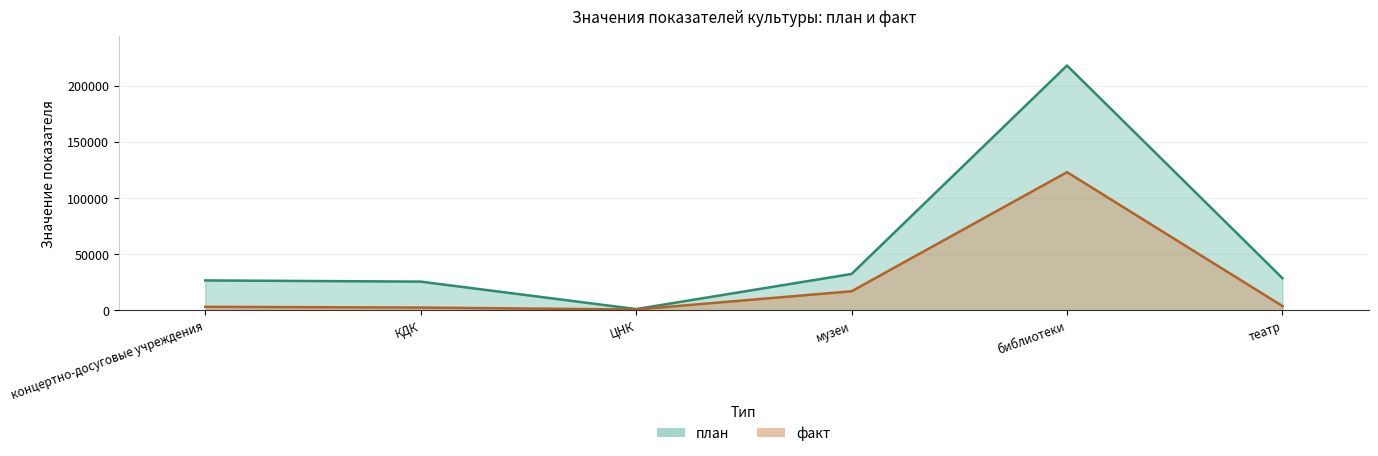

True or false: факт and план cross at least once.

False